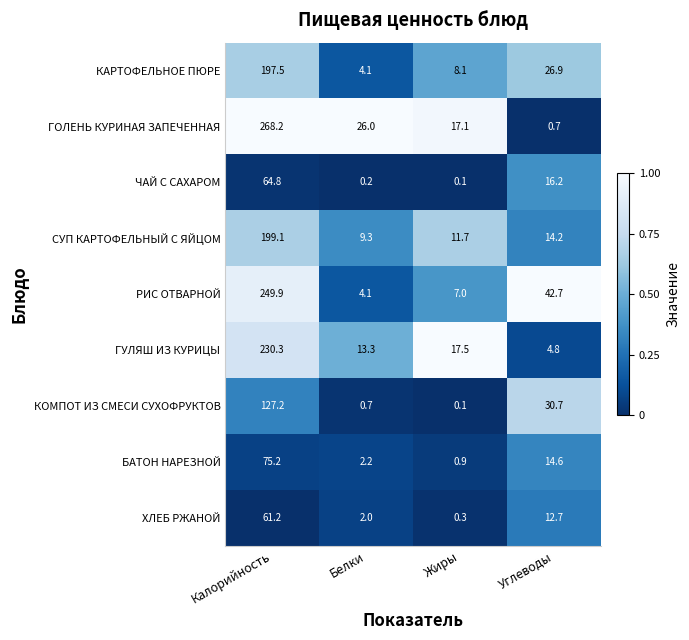

Rank the series at Углеводы from lowest to highest value.

ГОЛЕНЬ КУРИНАЯ ЗАПЕЧЕННАЯ, ГУЛЯШ ИЗ КУРИЦЫ, ХЛЕБ РЖАНОЙ, СУП КАРТОФЕЛЬНЫЙ С ЯЙЦОМ, БАТОН НАРЕЗНОЙ, ЧАЙ С САХАРОМ, КАРТОФЕЛЬНОЕ ПЮРЕ, КОМПОТ ИЗ СМЕСИ СУХОФРУКТОВ, РИС ОТВАРНОЙ